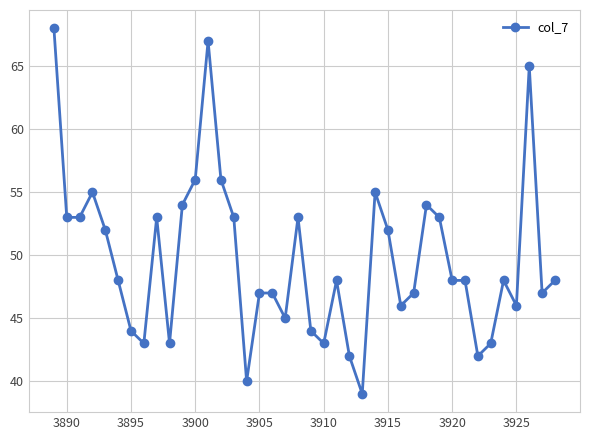

True or false: the data has more than 0 interior local peaks.

True